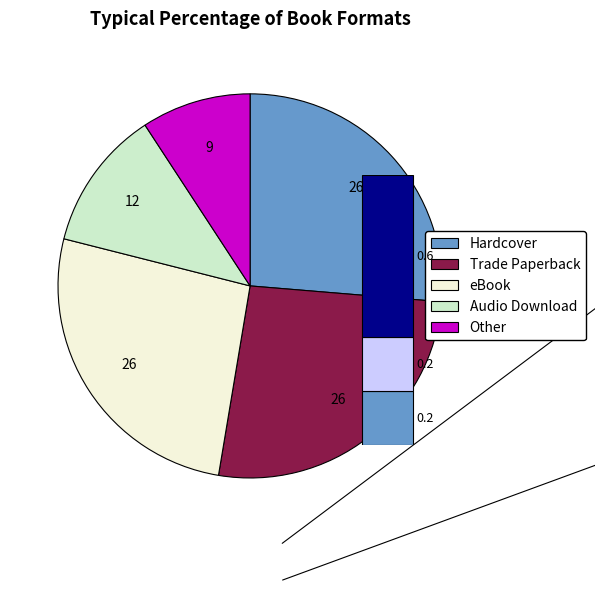

How many segments does this pie chart have?

5